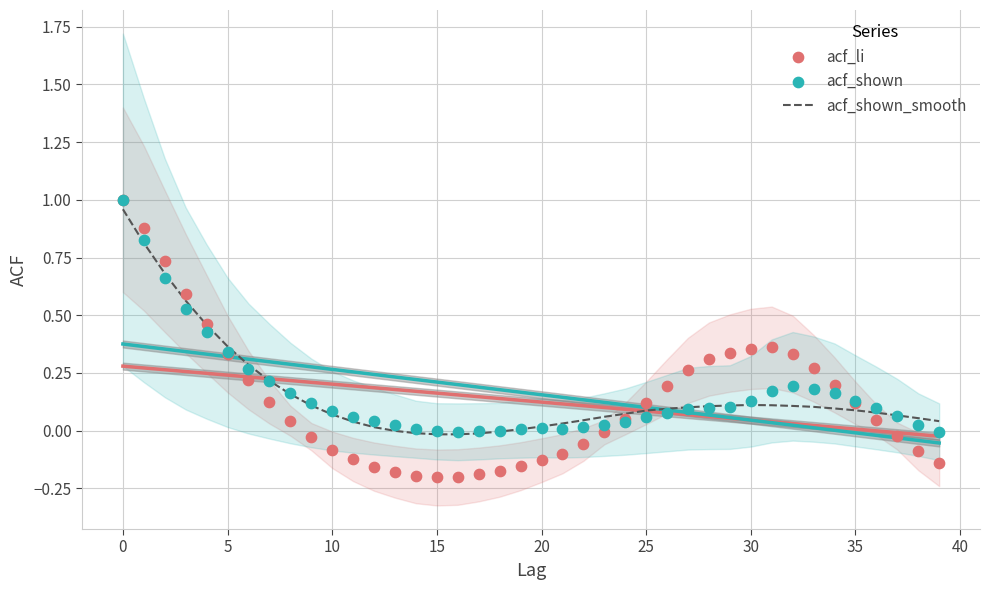

Is the value of acf_shown_smooth at 25 greater than the value of acf_li at 32?

No